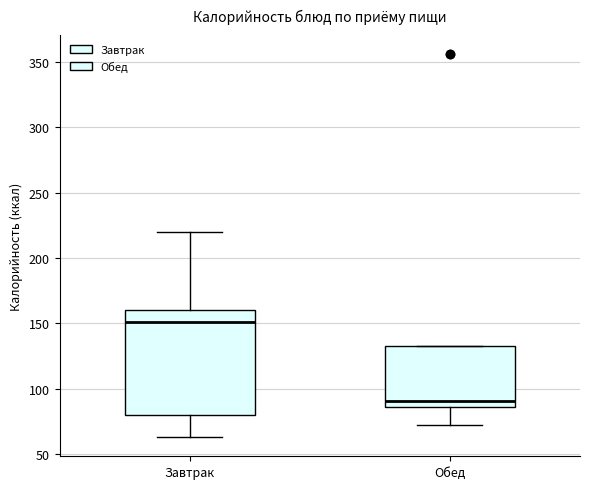

Where is the upper edge of the box for Обед on the y-axis? The values are not printed on the chart, so give them approximately, as read against the axis.

135